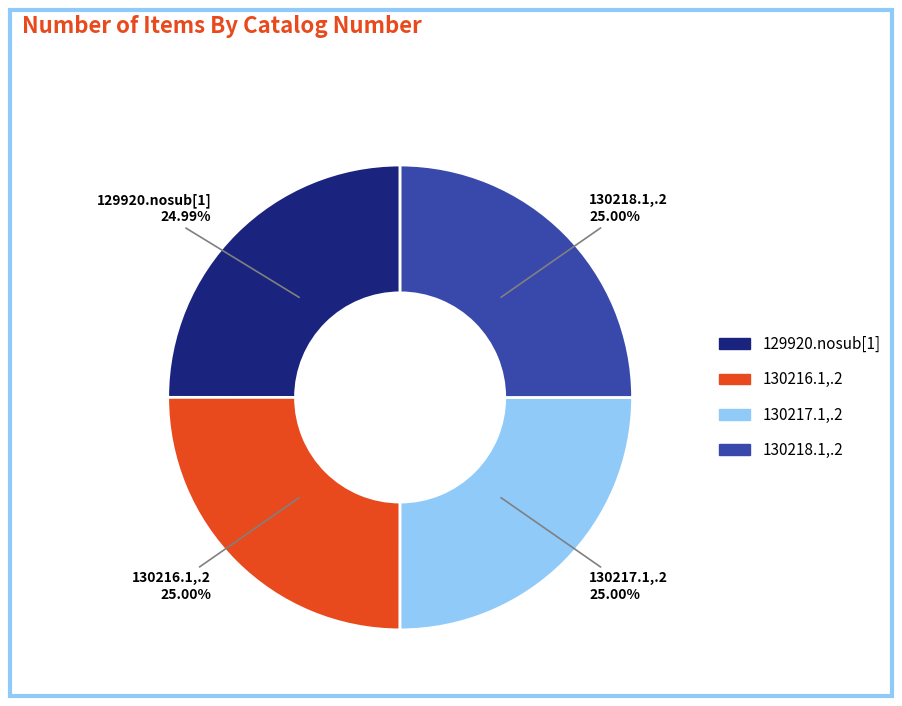

To the nearest percent, what portion does 130216.1,.2 represent?

25%